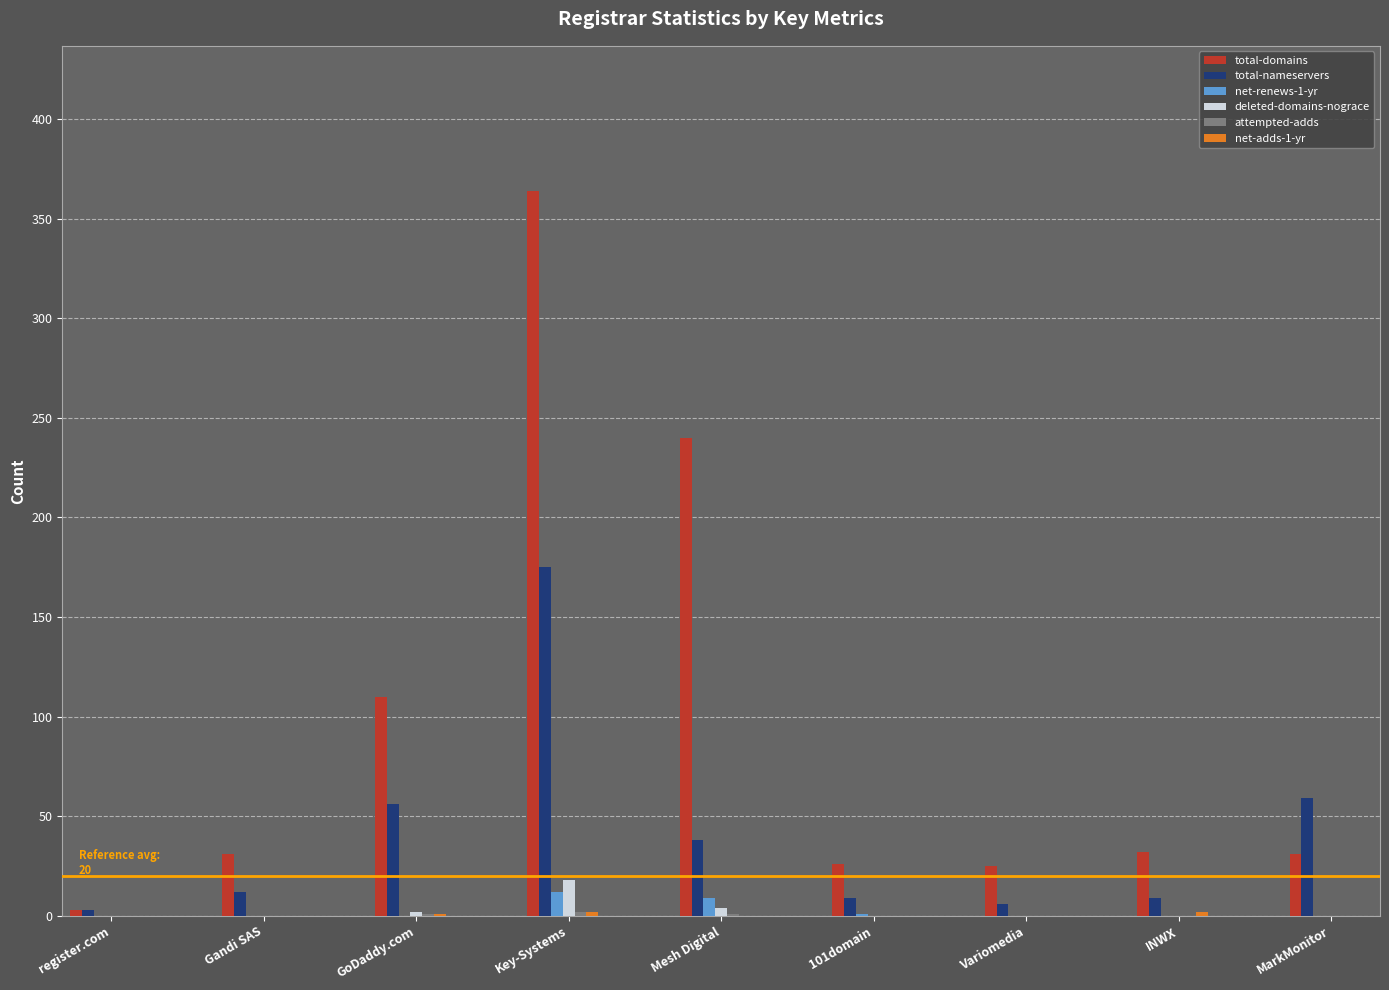

What is the sum of the total-domains values at Gandi SAS and Variomedia?

56